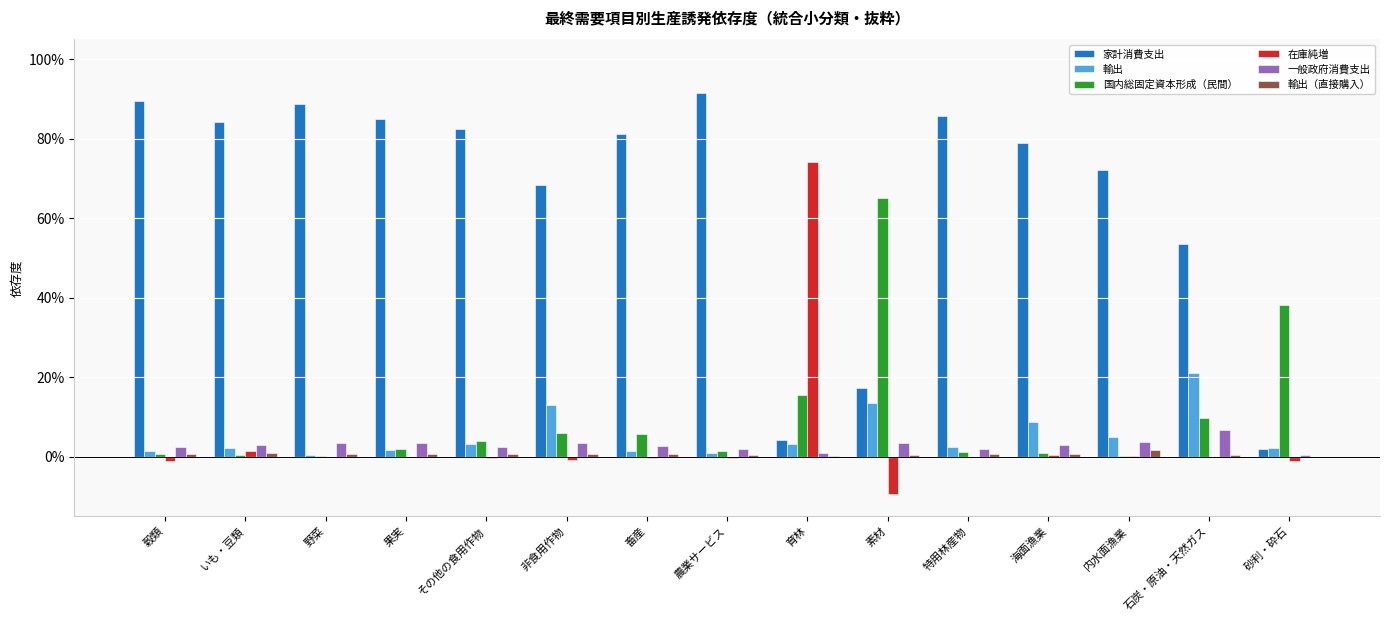

Are the bars grouped side by side (vs. stacked)?

Yes